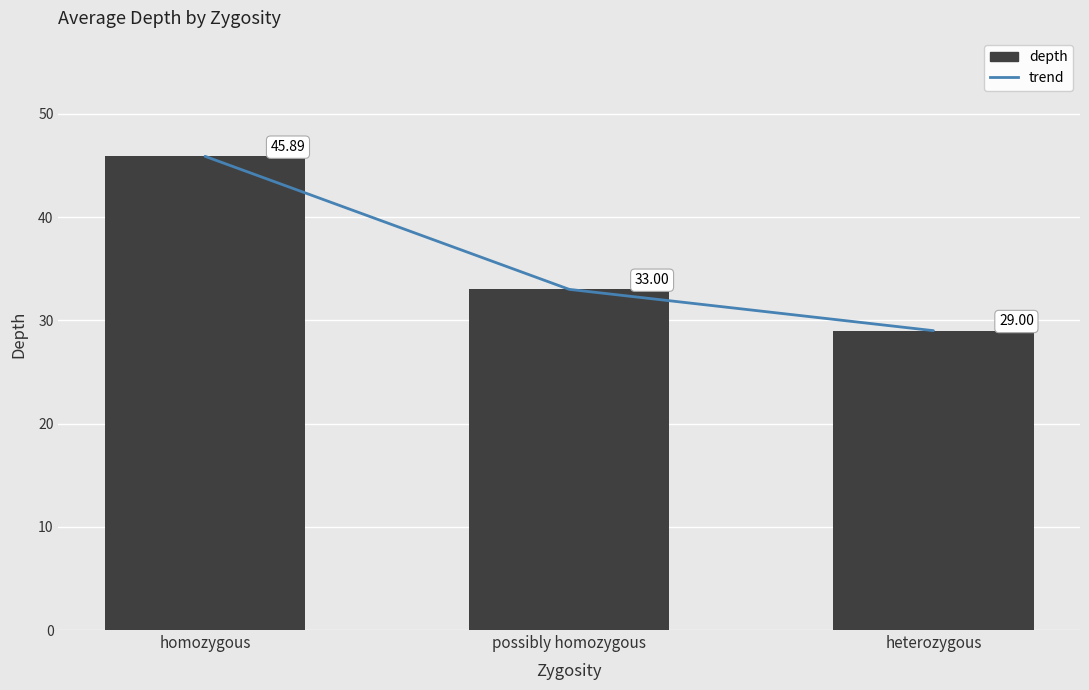

What position from the right is homozygous?

3